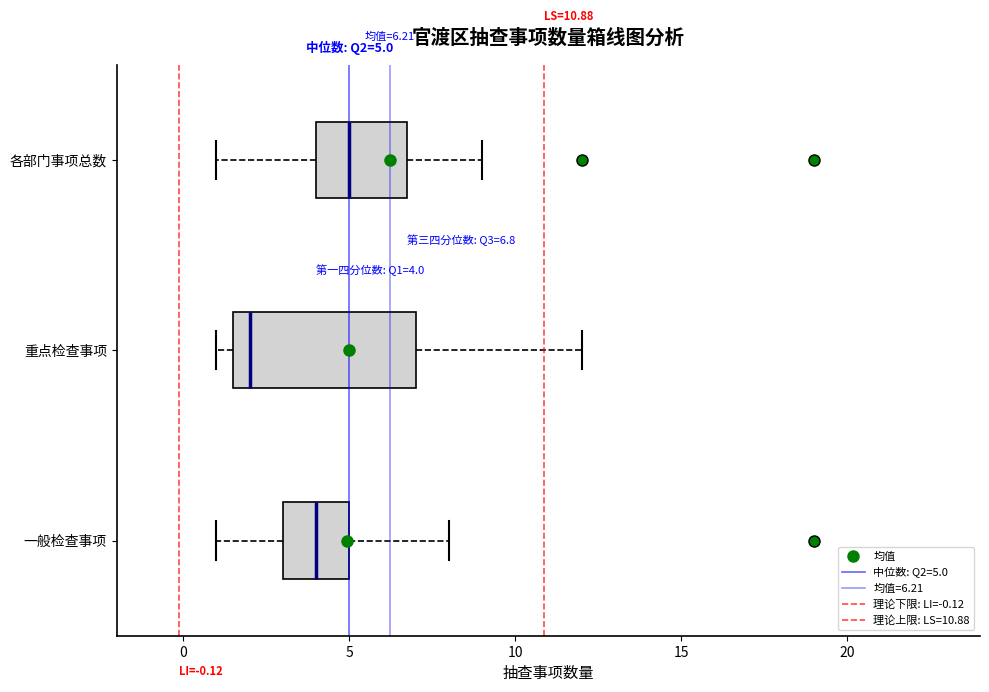

Which box's median line is the furthest to the left?

重点检查事项